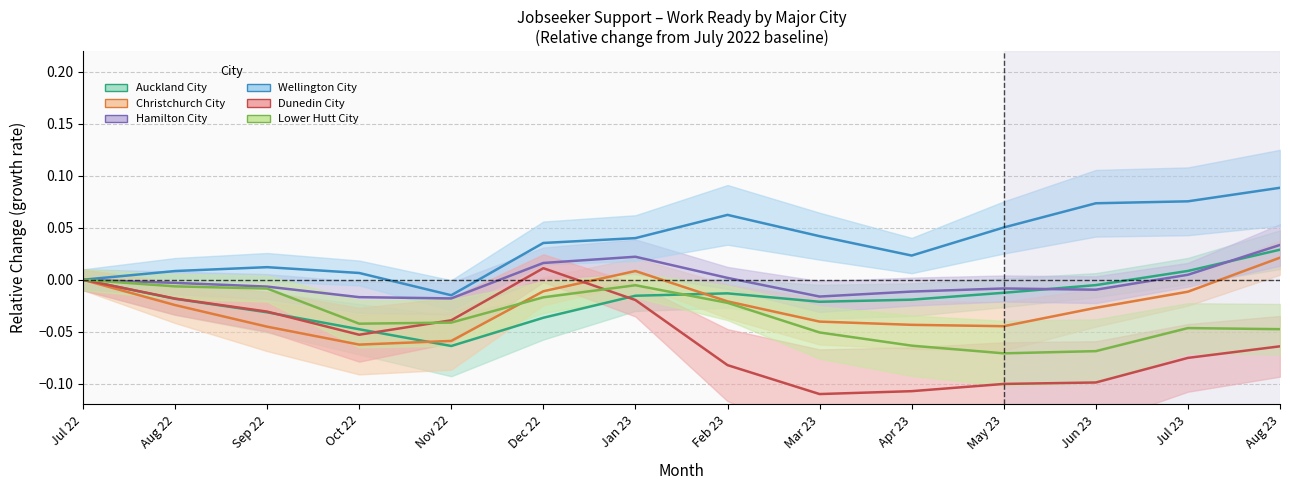

Where does the Wellington City series first go above 0?

Aug 22